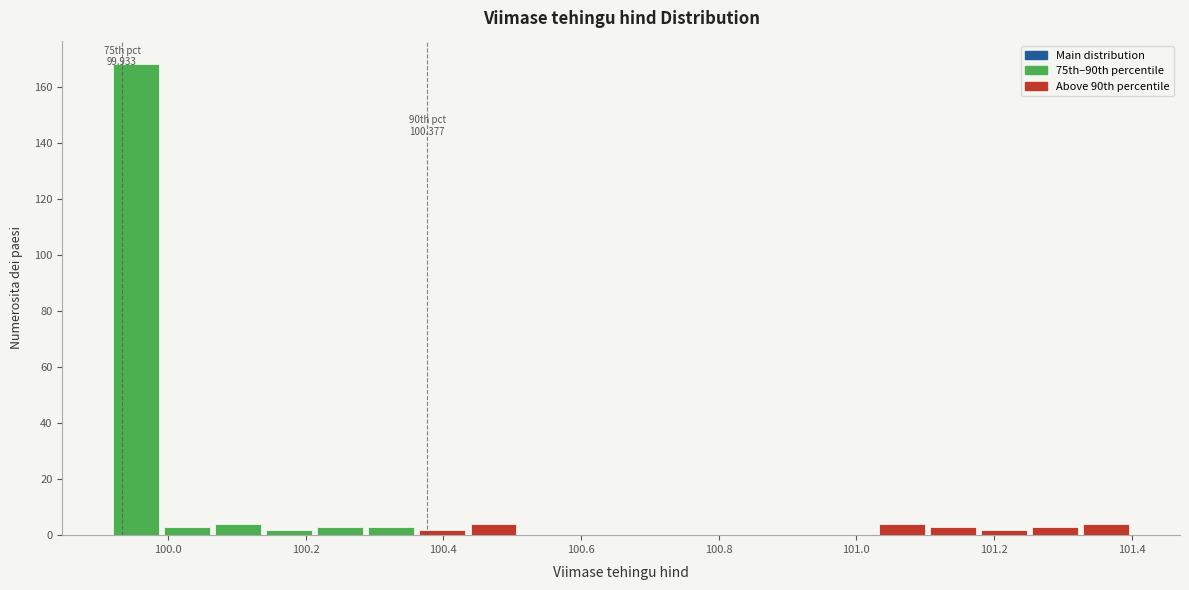

Read against the x-axis, roughly where is the centre of the tallest bar?

99.96